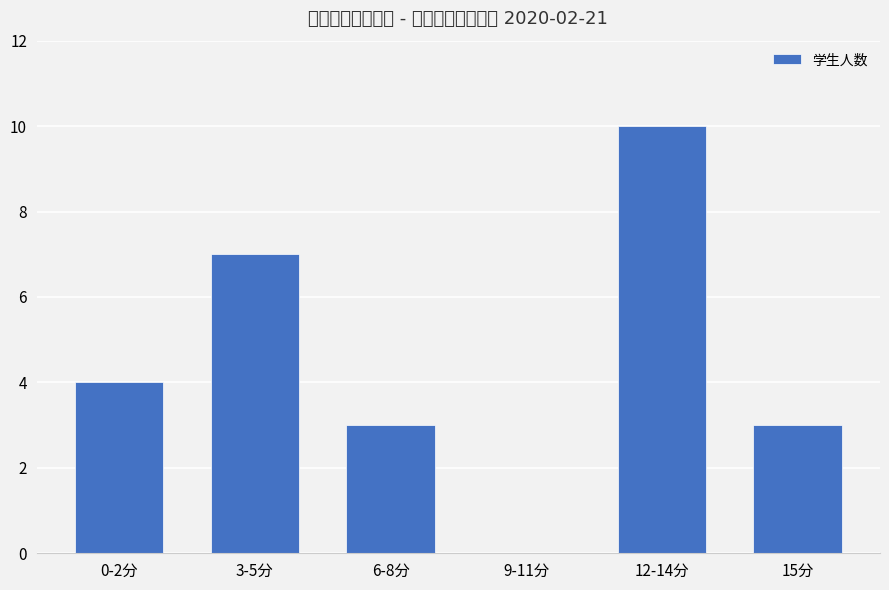

Where is the data nearest to the value 5?

0-2分